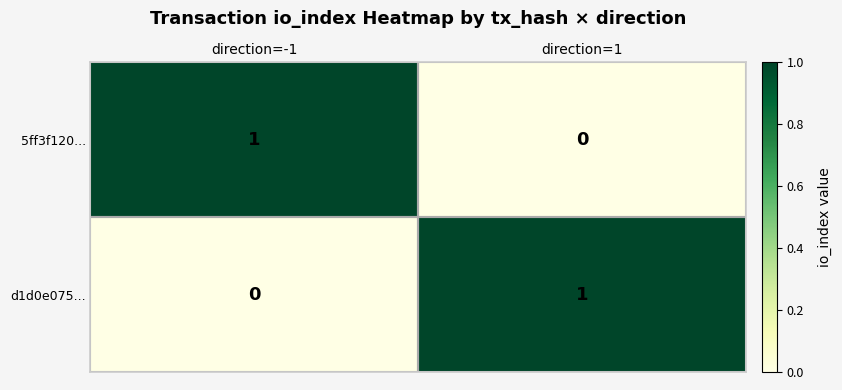

Rank the series at direction=1 from highest to lowest value.

d1d0e075..., 5ff3f120...